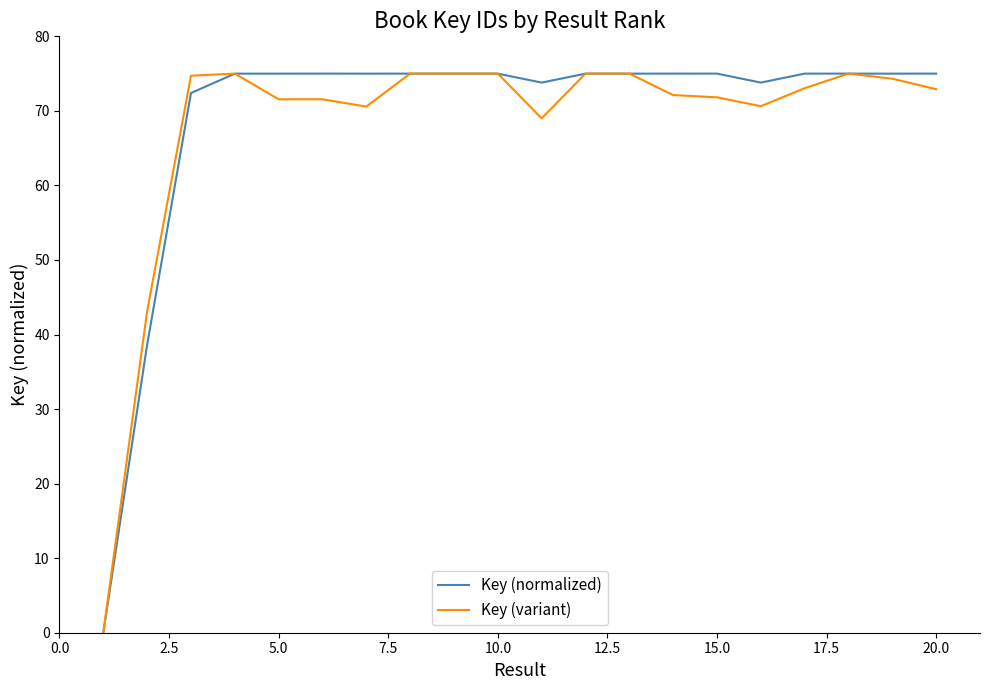

What is the highest value of the Key (normalized) series?

75.0